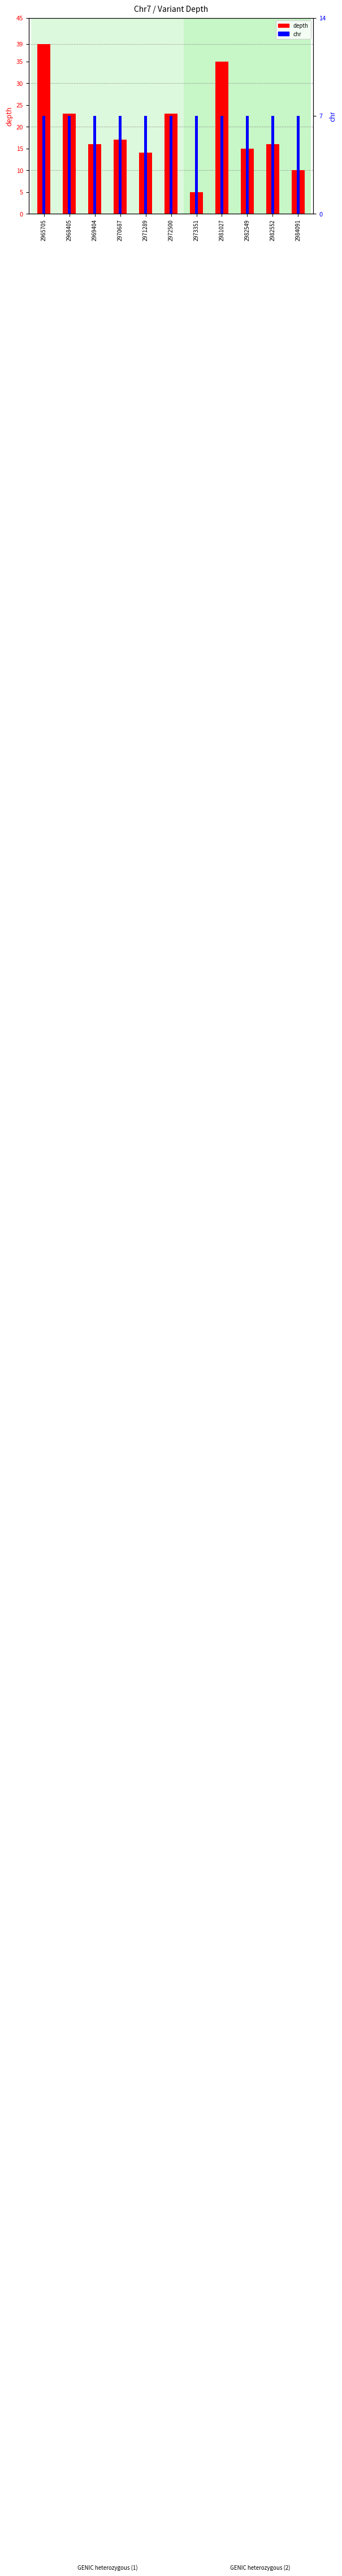

Which has a higher value, 2969404 or 2972500?

2972500